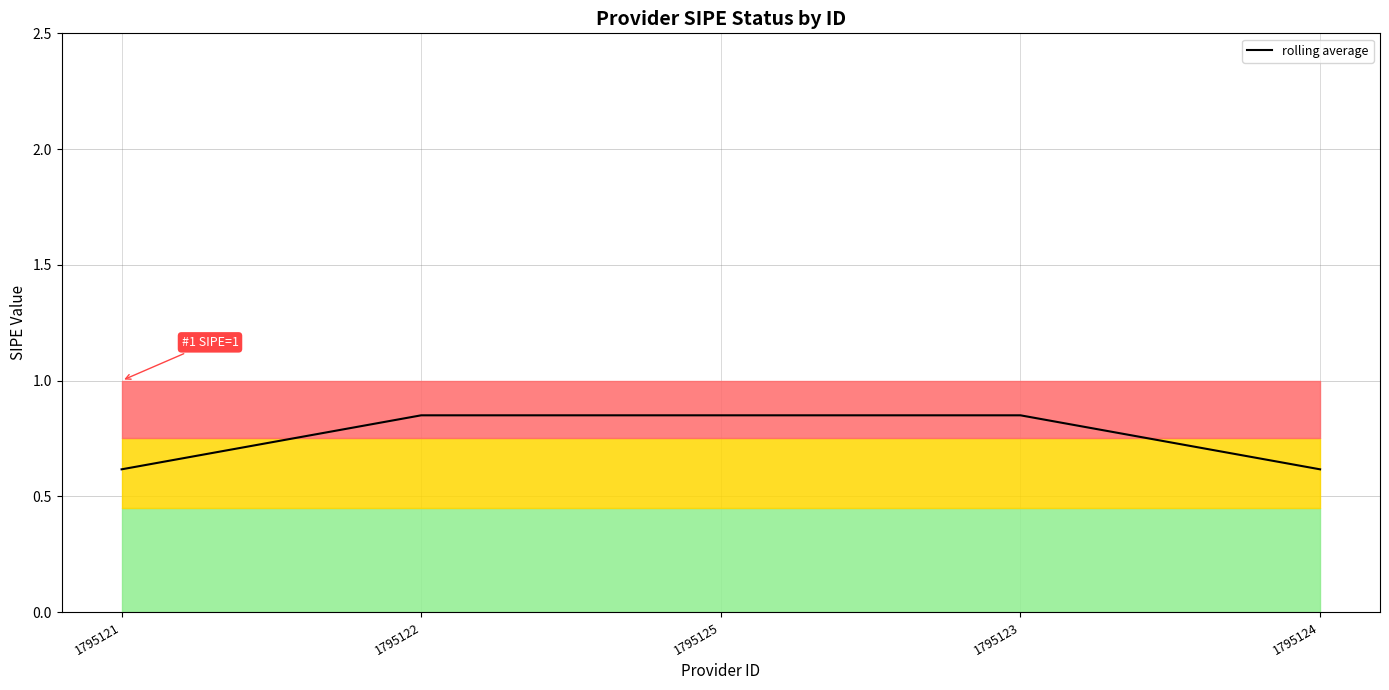

Reading right to left, what are all the values shown in this chart?

1795124=0.6	1795123=0.8	1795125=0.8	1795122=0.8	1795121=0.6